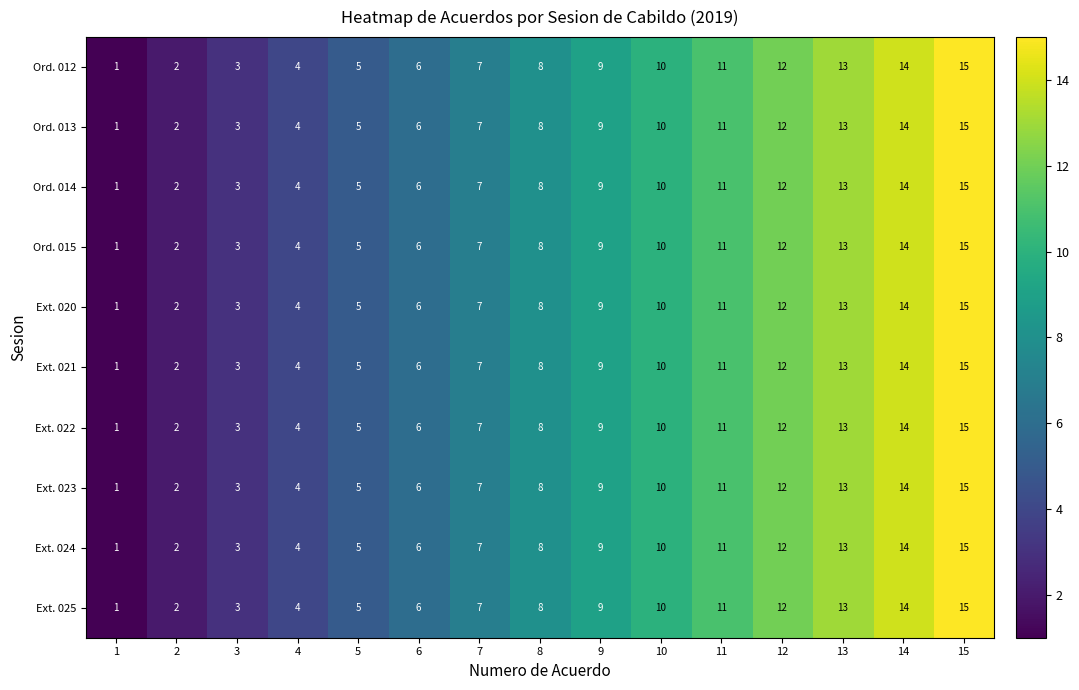

True or false: Ext. 024 has a value of 15 at 15.

True